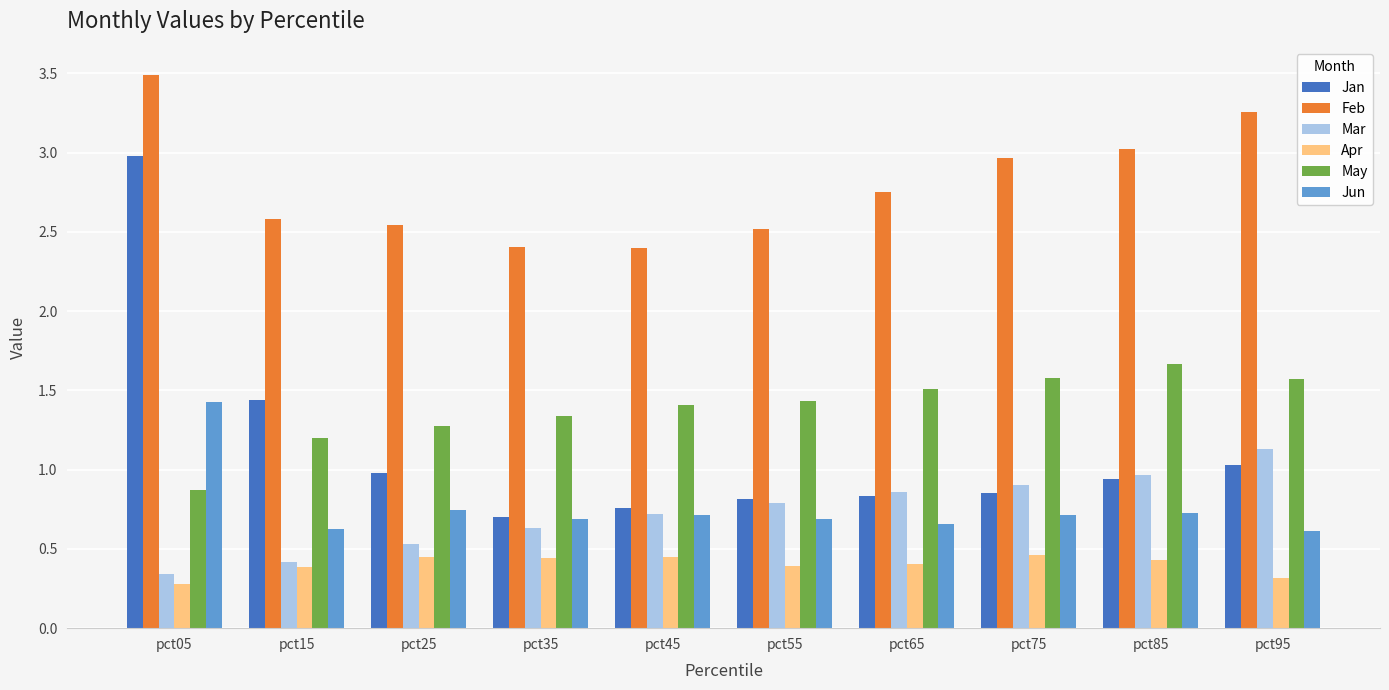

What value does the May series have at pct15?

1.2